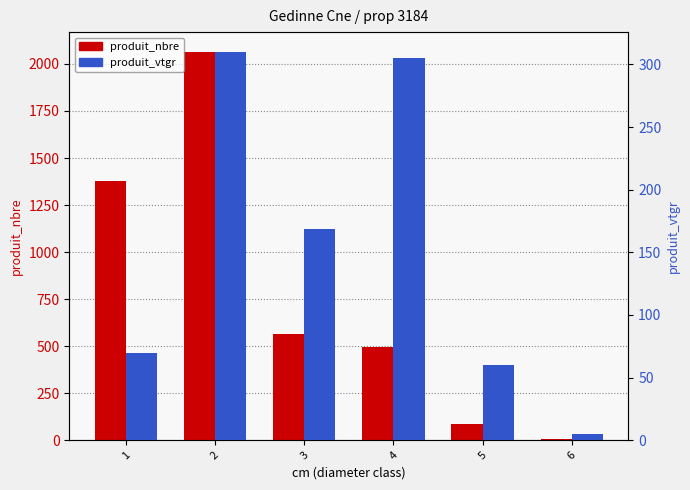

What is the sum of all produit_nbre values?

4593.0